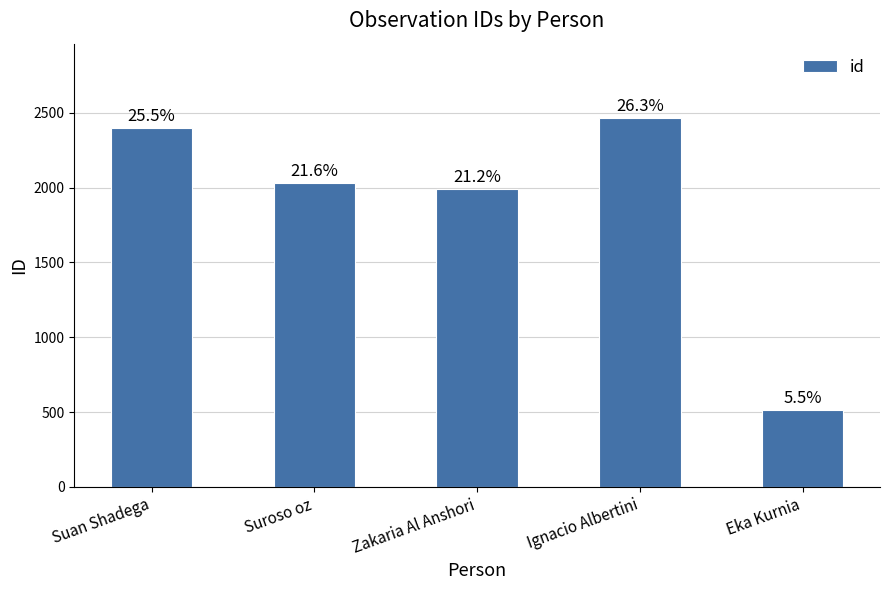

Read the value at Zakaria Al Anshori.

1991